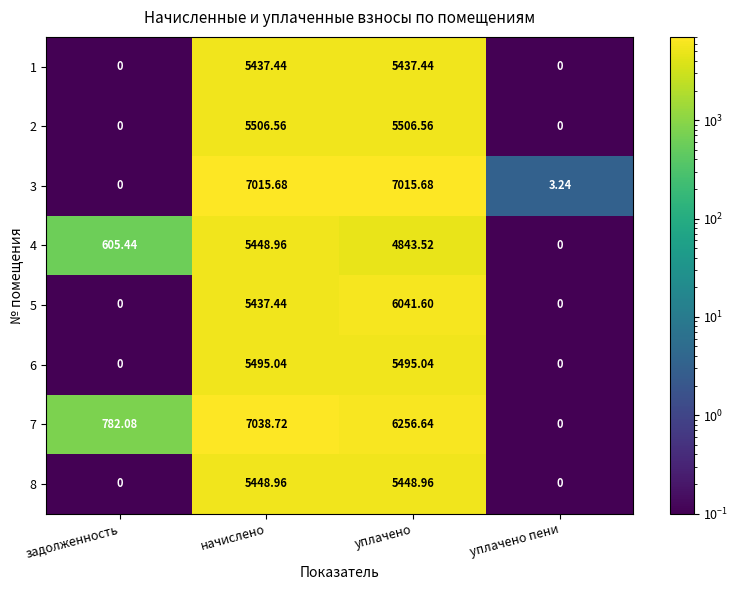

At which category is the sum across all series the highest?

начислено